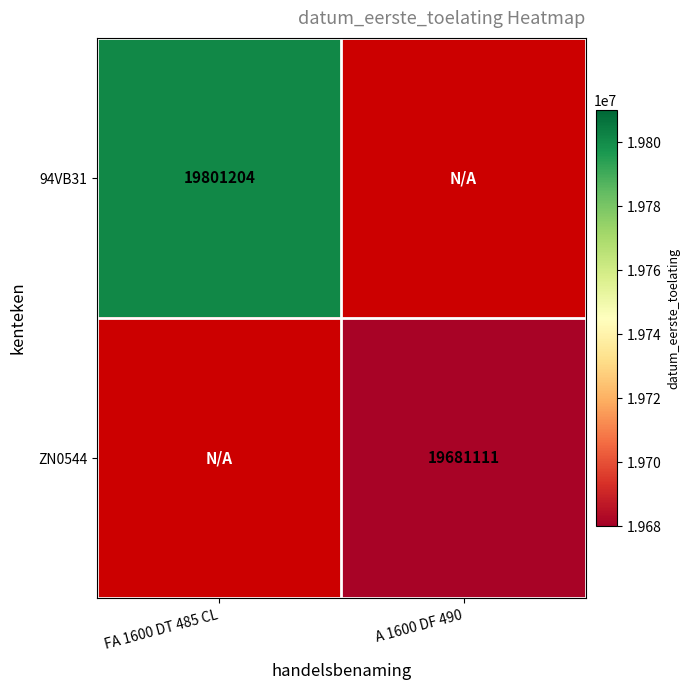

The 94VB31 series shows 11475445 at FA 1600 DT 485 CL. True or false?

False